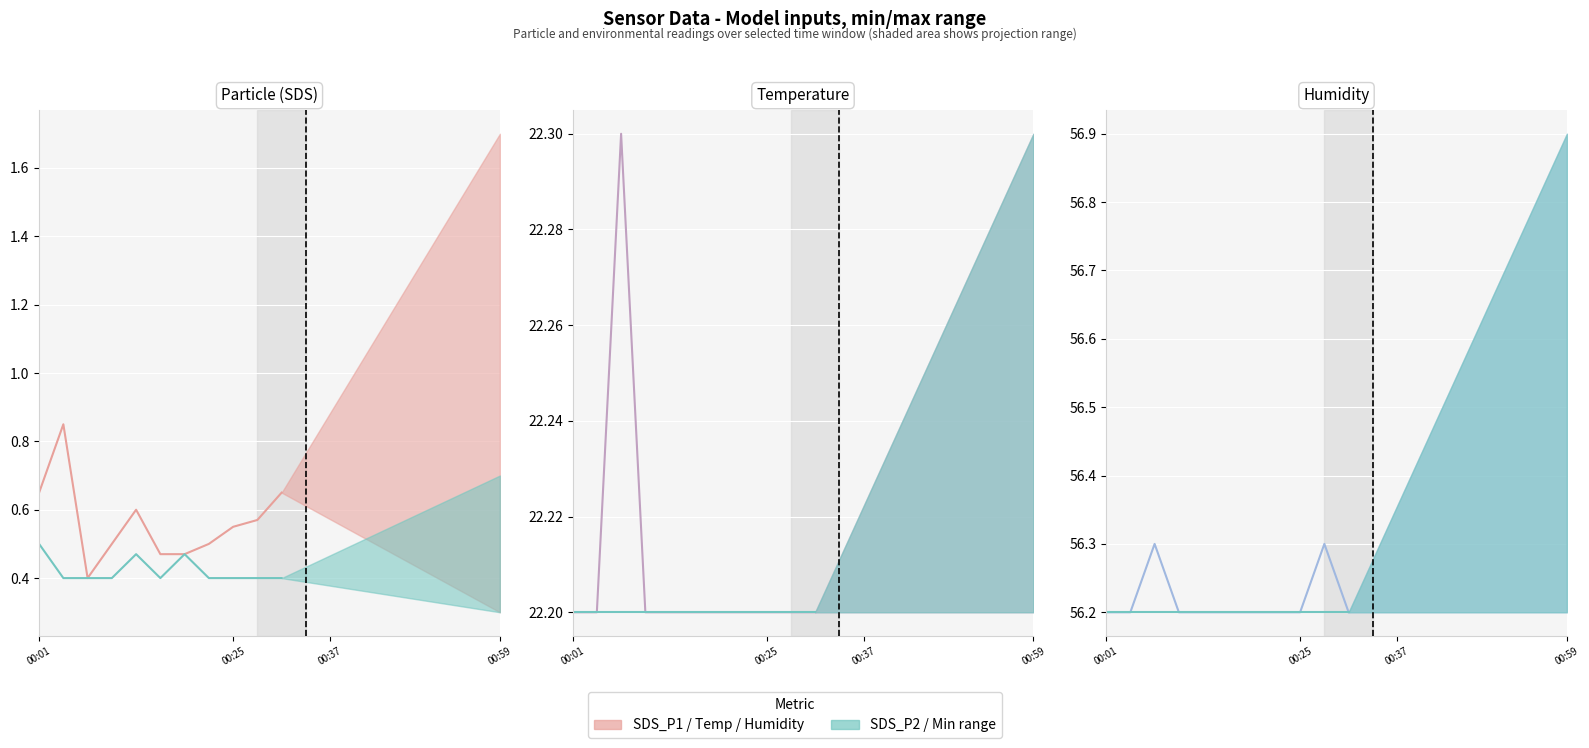

Rank the series by their maximum value, from highest to lowest.

Humidity, Humidity_min, Temp, Temp_min, SDS_P1, SDS_P2